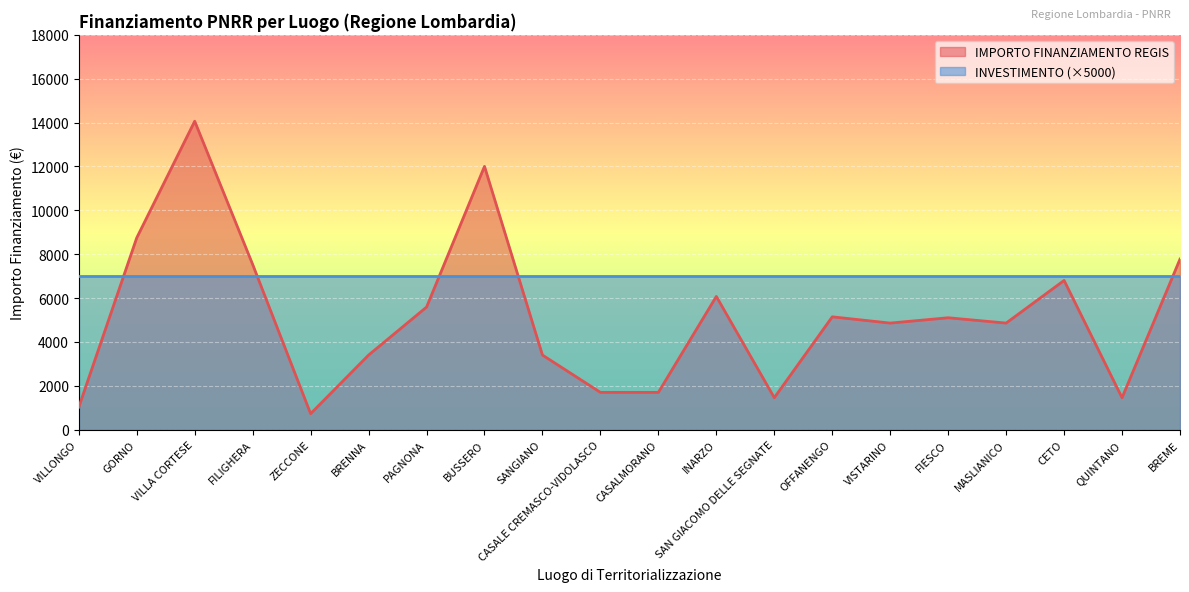

Reading left to right, transcribe all the data shown in this chart.

1029	8748	14063	7533	729	3402	5589	12005	3402	1701	1701	6075	1458	5145	4860	5103	4860	6804	1458	7776